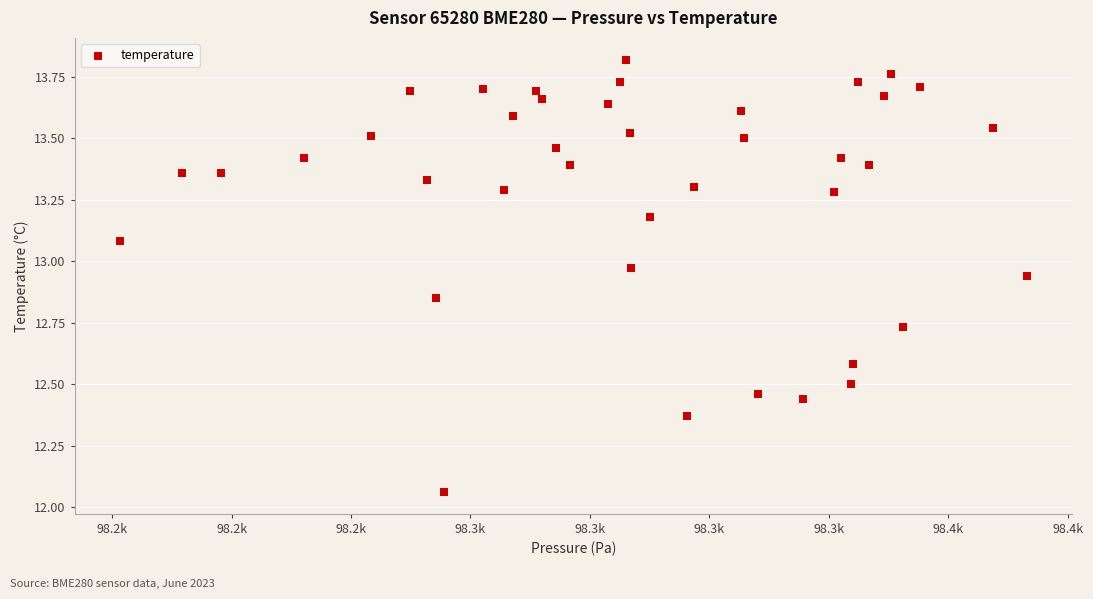

What is the range of Y values (max minus min)?

1.8